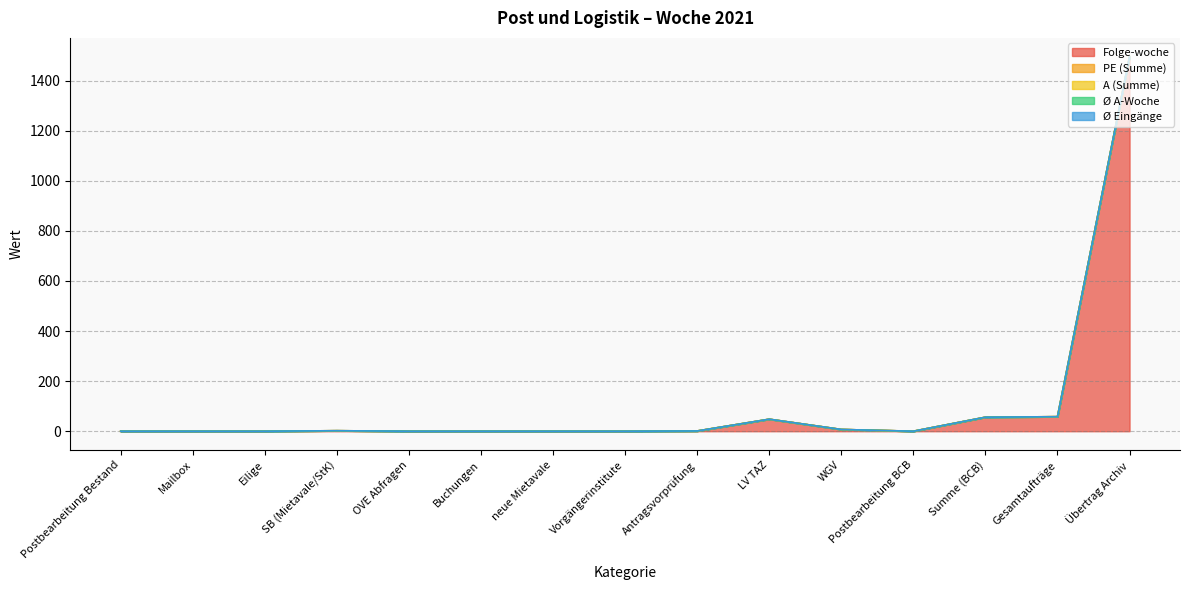

List the series in order of their peak value, highest first.

Folge-woche, PE (Summe), A (Summe), Ø A-Woche, Ø Eingänge